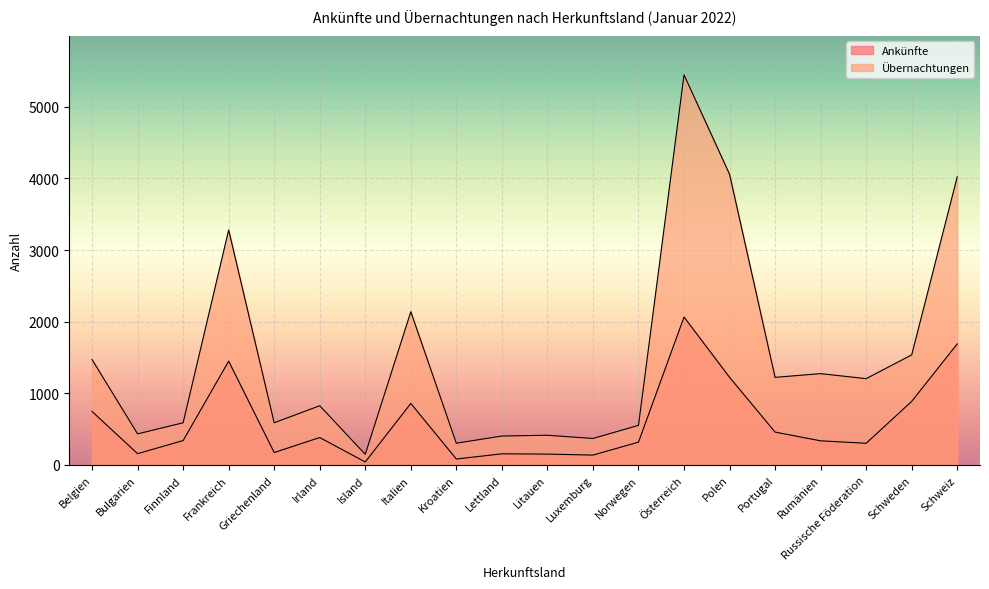

At which category does Übernachtungen reach its first local peak?

Frankreich